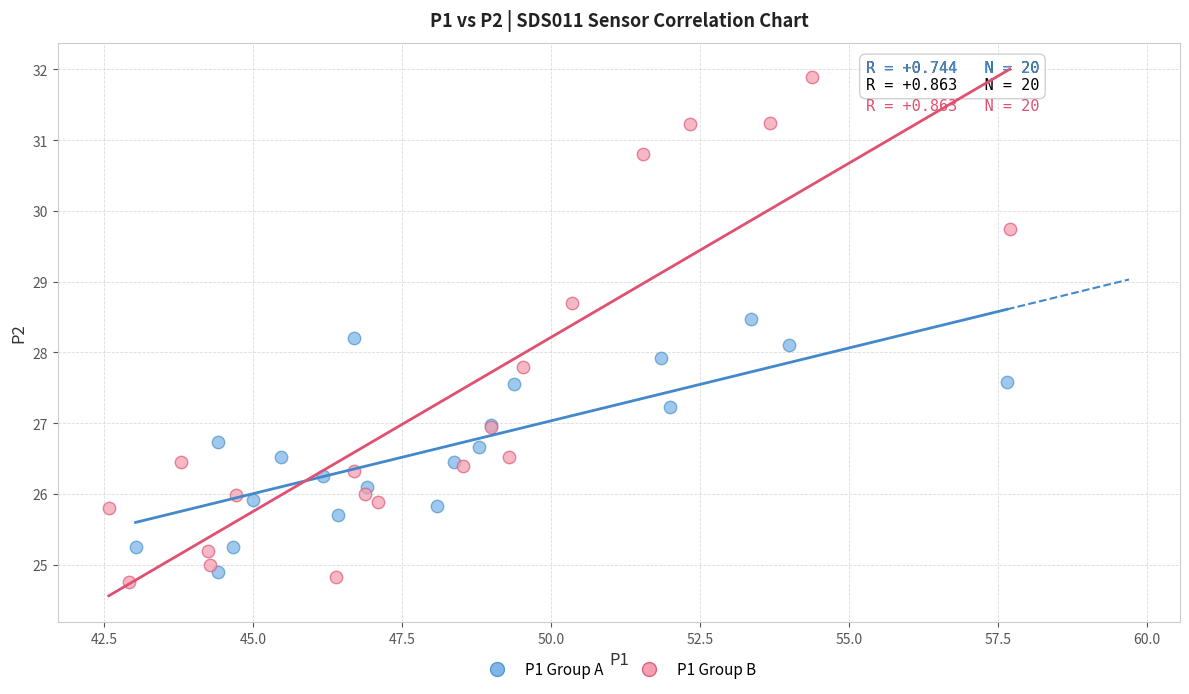

Which series reaches the maximum Y coordinate?

P1 Group B